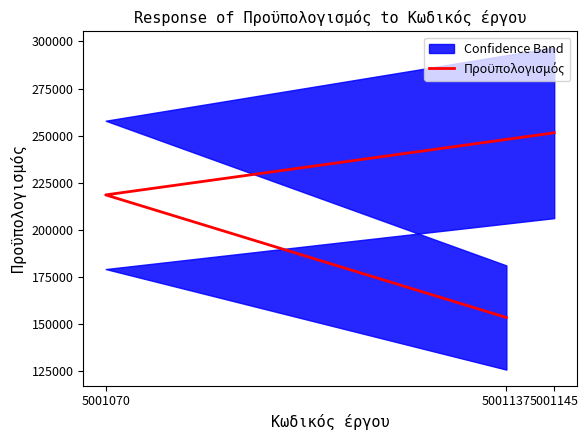

What is the maximum value shown in the chart?

251542.3